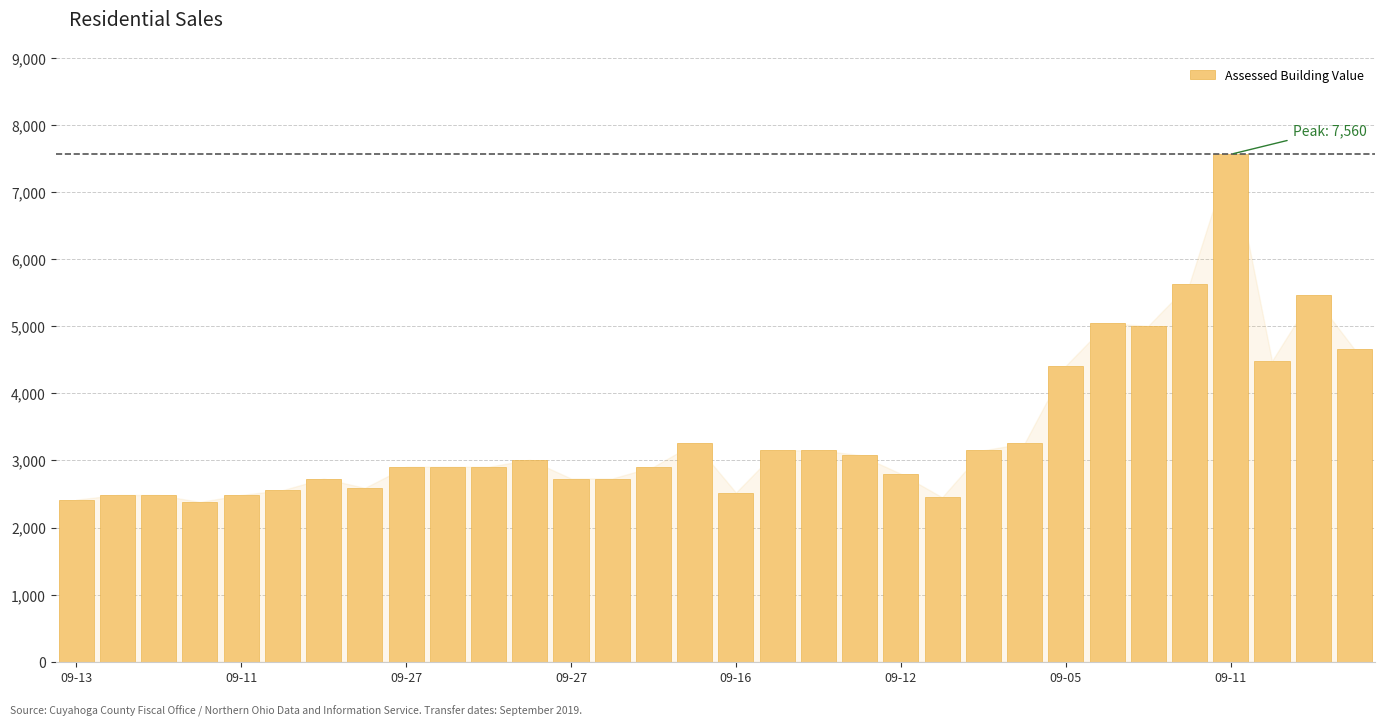

What is the minimum value shown in the chart?

2380